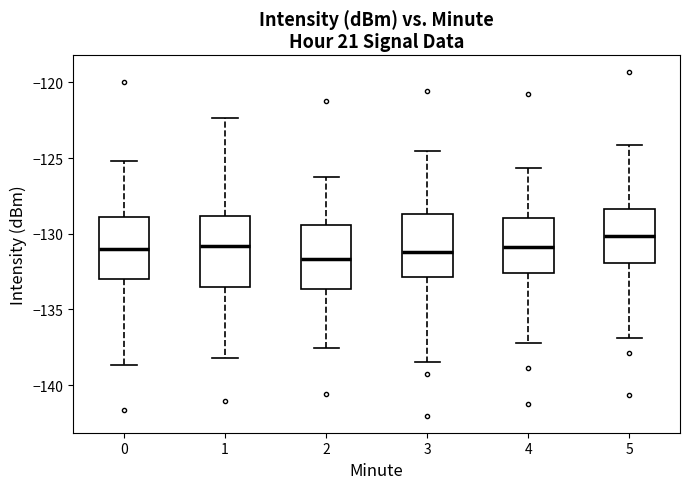

Reading left to right, transcribe this box plot: for each box, give where its median line is, the range the box spans, and where its two whiskers end, as read against the y-axis. The values are not printed on the chart, so give them approximately, as read against the axis.

0: median -131.0, box -133.0 to -129.0, whiskers -138.5 to -125.0
1: median -131.0, box -133.5 to -129.0, whiskers -138.0 to -122.5
2: median -131.5, box -133.5 to -129.5, whiskers -137.5 to -126.0
3: median -131.0, box -133.0 to -128.5, whiskers -138.5 to -124.5
4: median -131.0, box -132.5 to -129.0, whiskers -137.0 to -125.5
5: median -130.0, box -132.0 to -128.5, whiskers -137.0 to -124.0